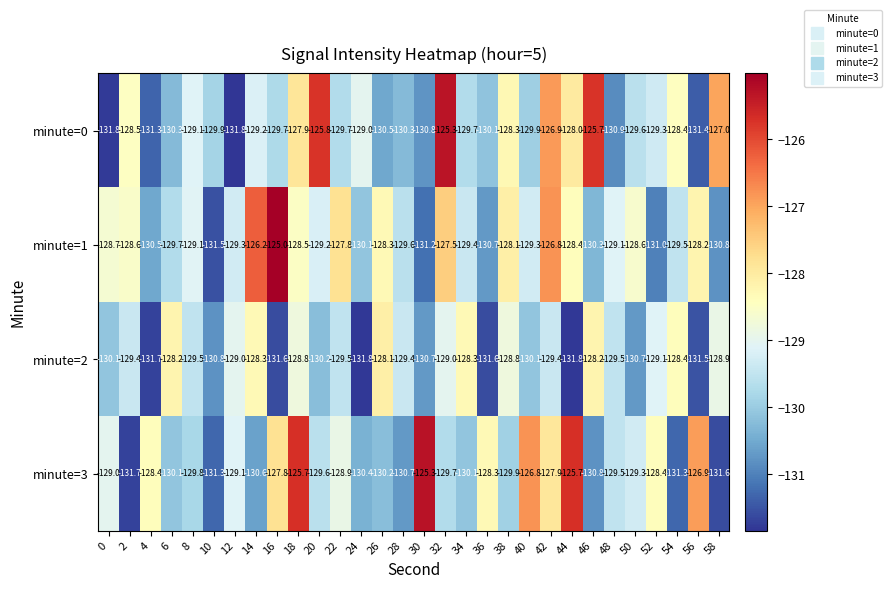

What is the difference between the maximum and second lowest values in the minute=3 series?

6.3